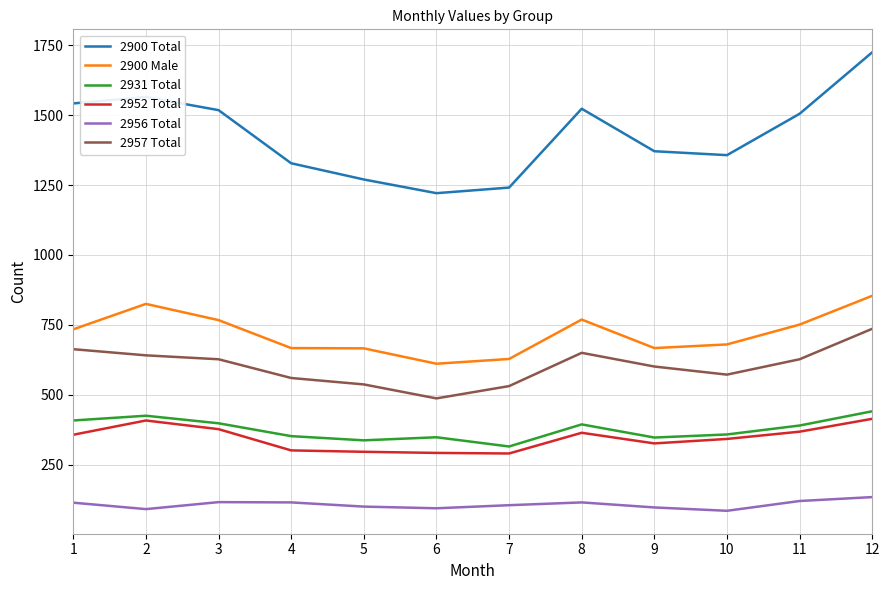

The value of 2957 Total at 6 is 205. True or false?

False